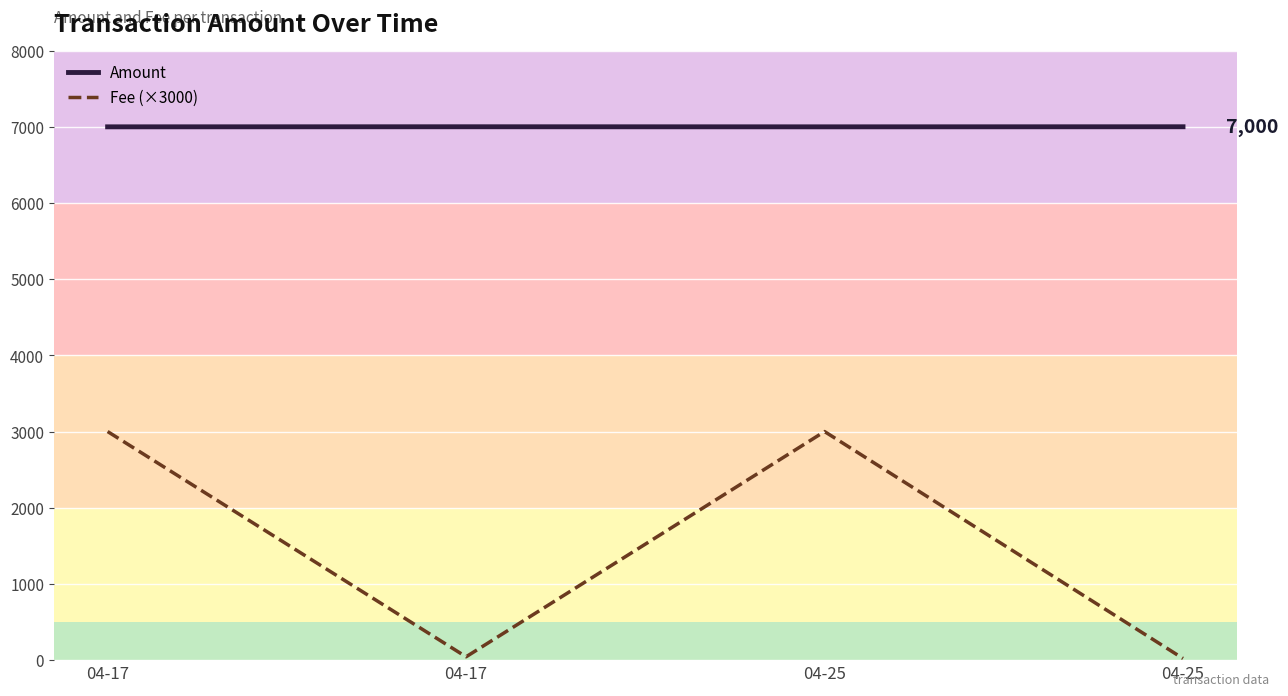

What are all the series names shown in the legend?

Amount, Fee (×3000)